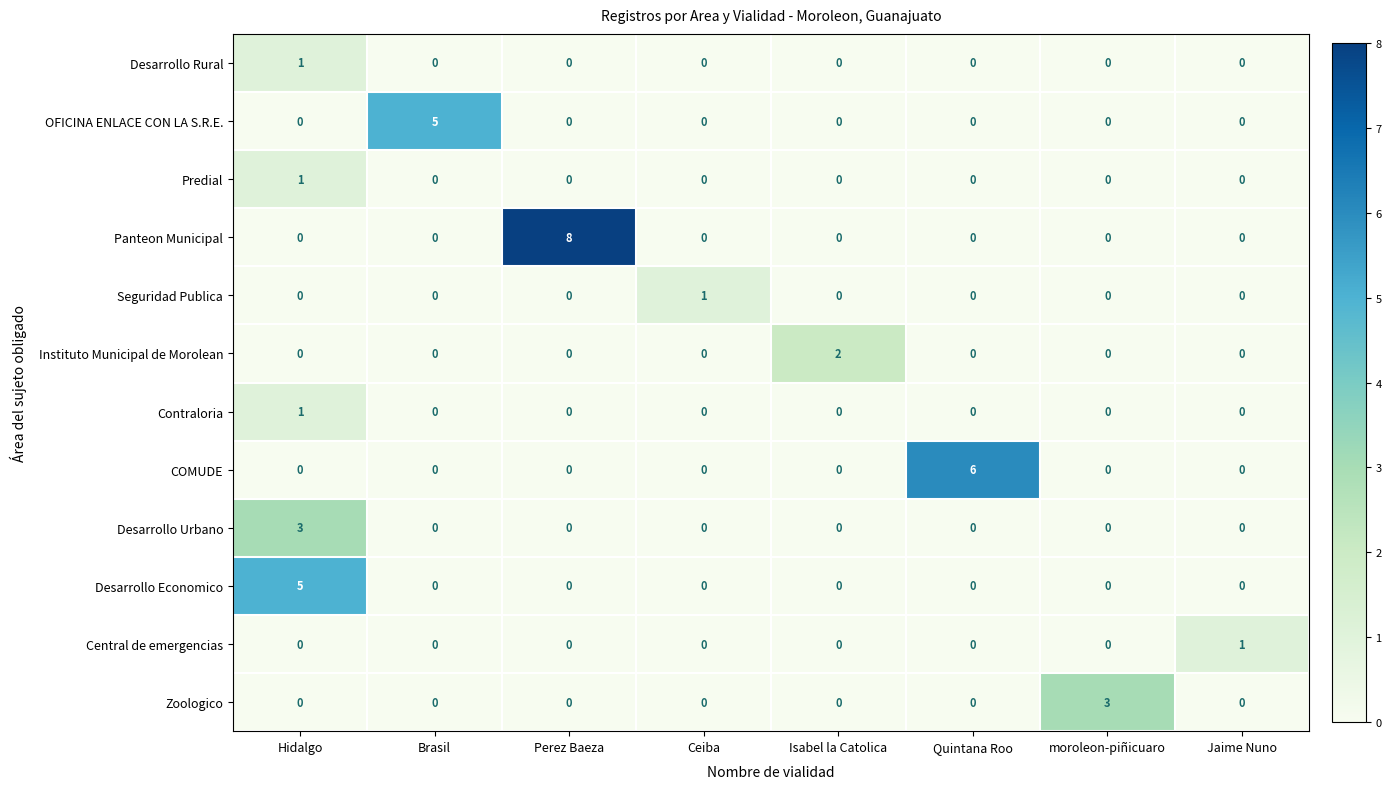

The Central de emergencias series shows -1 at Ceiba. True or false?

False